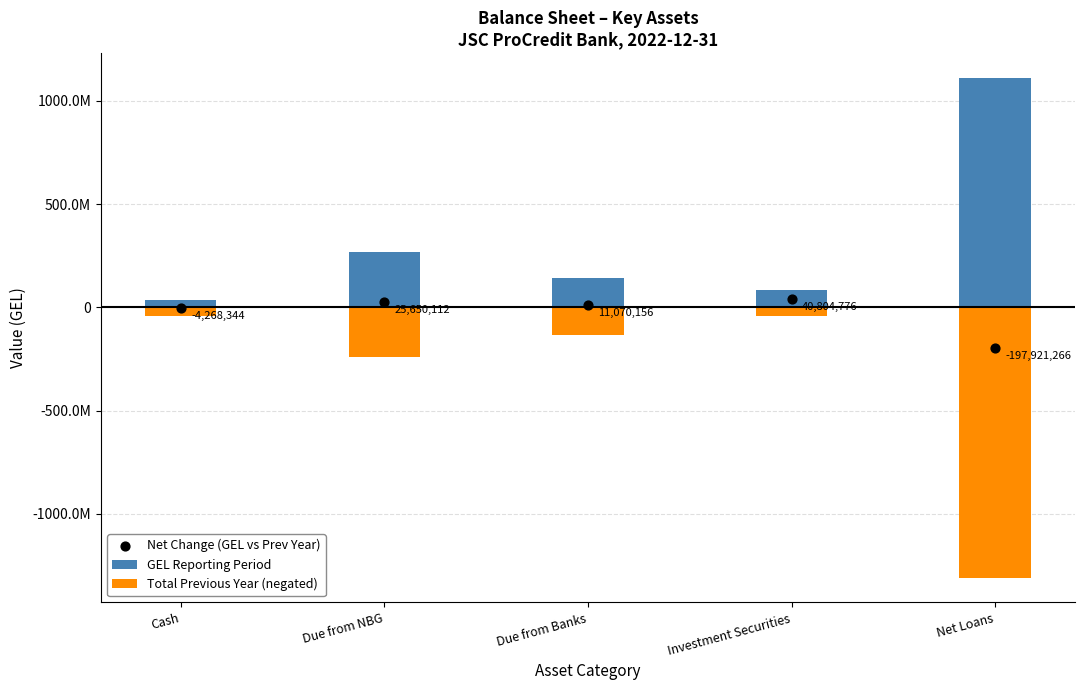

Which series has the largest Y range (max minus min)?

Total Previous Year (negated)